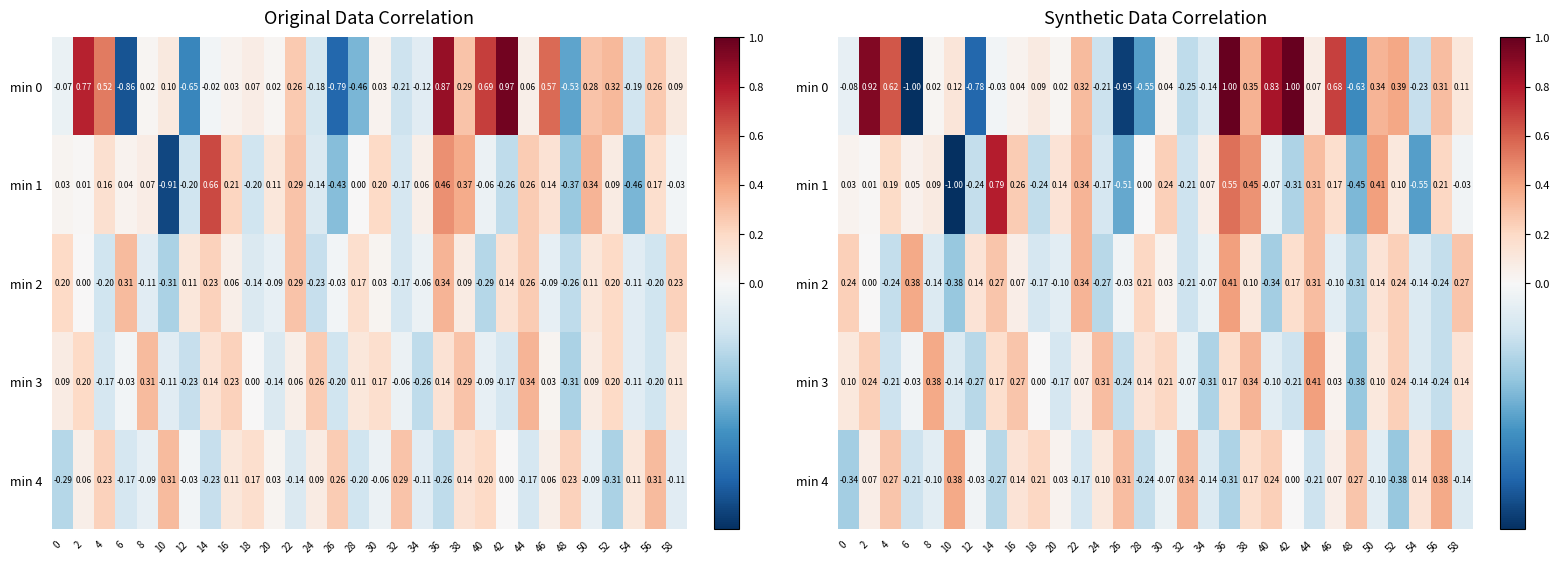

How many data points in min 3 are above 0?

16